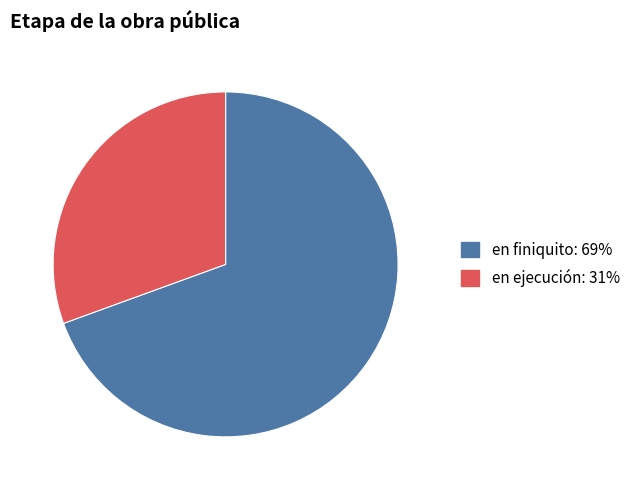

True or false: en finiquito accounts for 69% of the total.

True